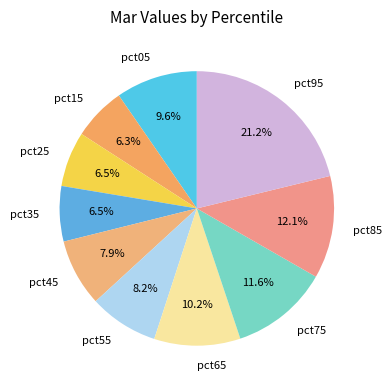

Do pct75 and pct55 together represent more than half of the pie?

No